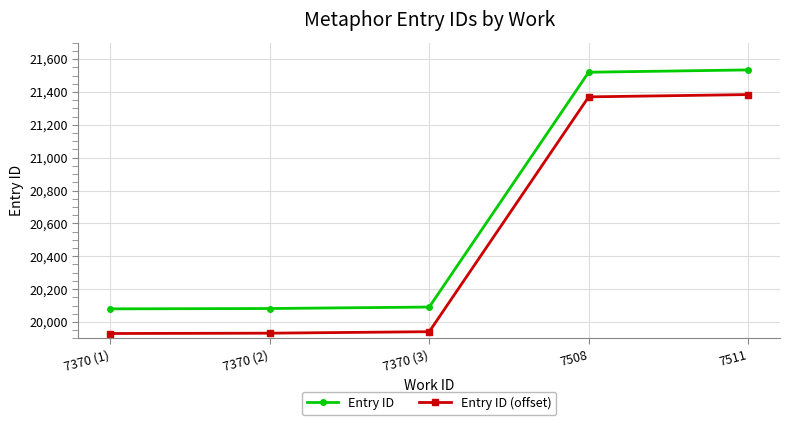

The value of Entry ID at 7511 is 37439. True or false?

False